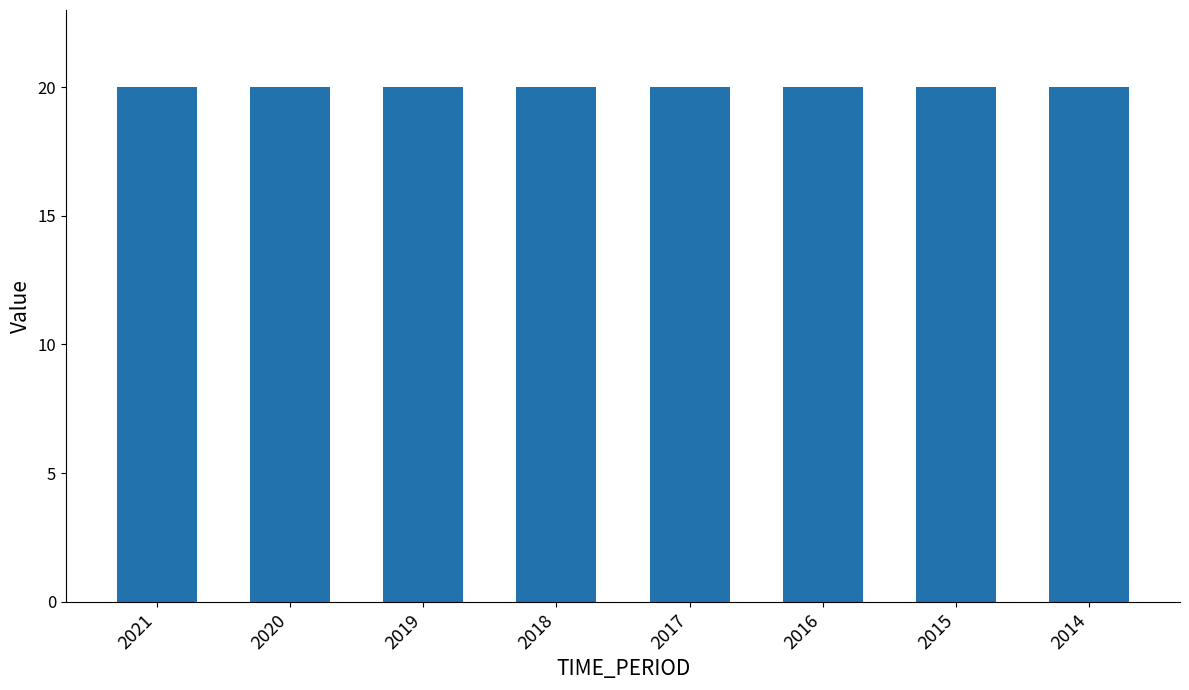

List the labels in order of COUNT_SECTOR value, smallest first.

2014, 2015, 2016, 2017, 2018, 2019, 2020, 2021